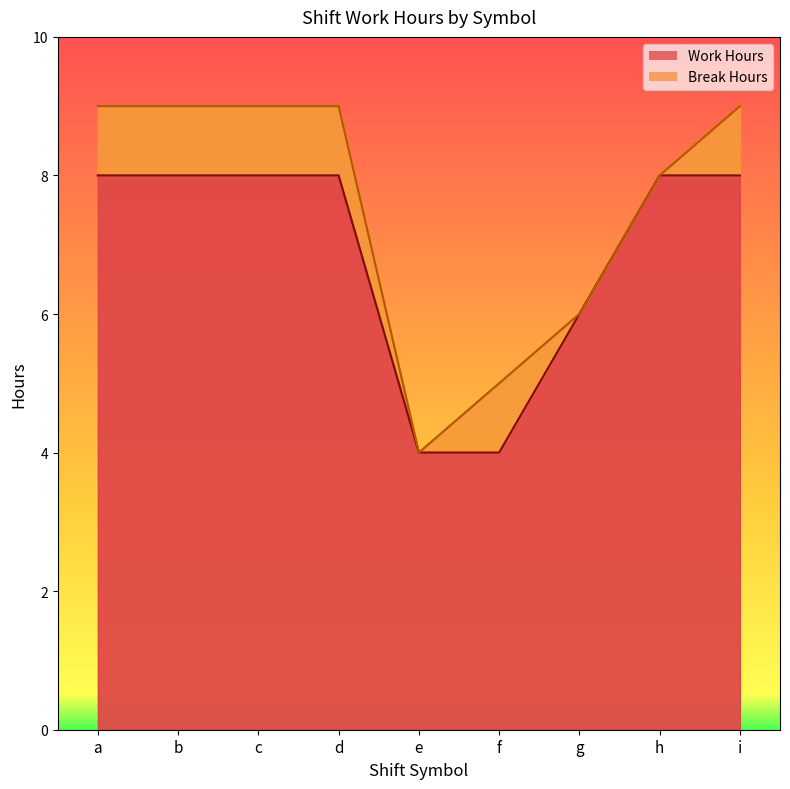

What is the value of the 5th point from the left?

4.0